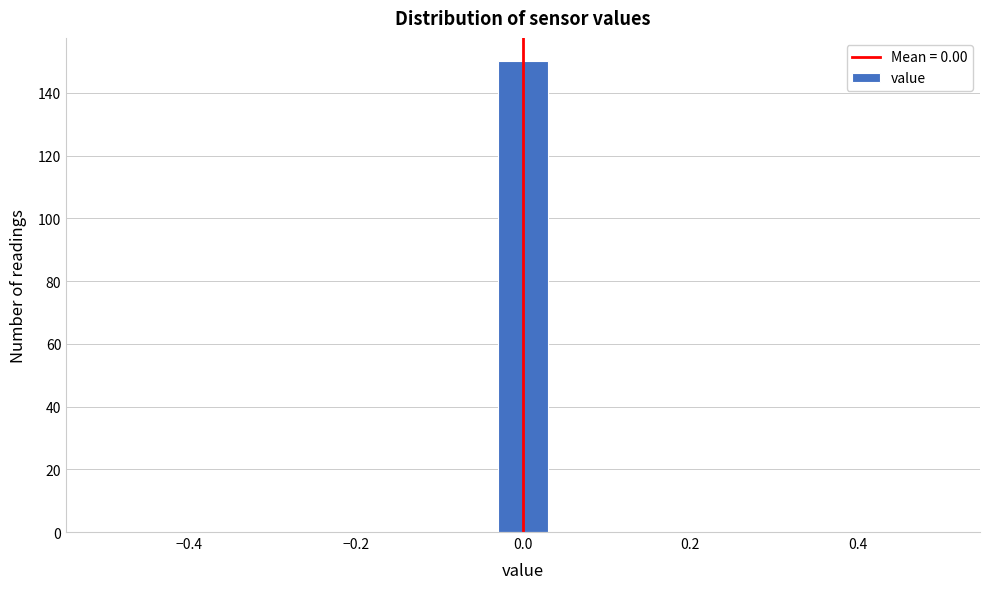

Around what value on the x-axis is the tallest bar? Give the approximate position of its centre, as read against the axis.

0.00